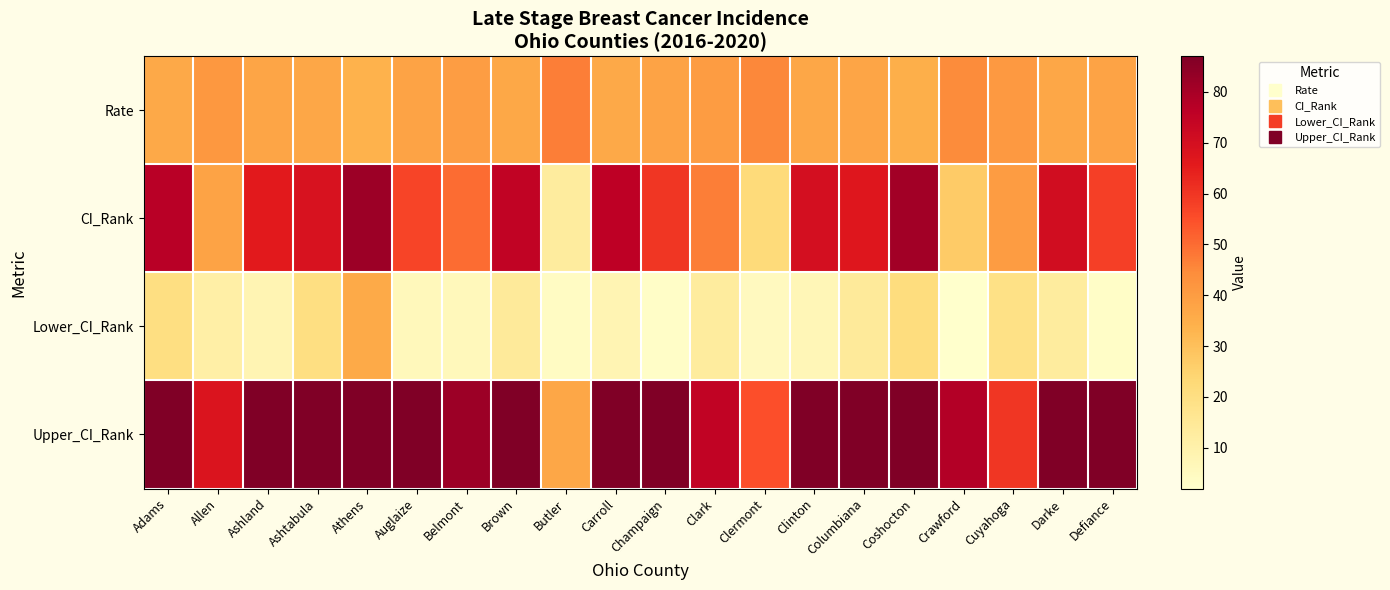

Which series has the largest total across all categories?

Upper_CI_Rank